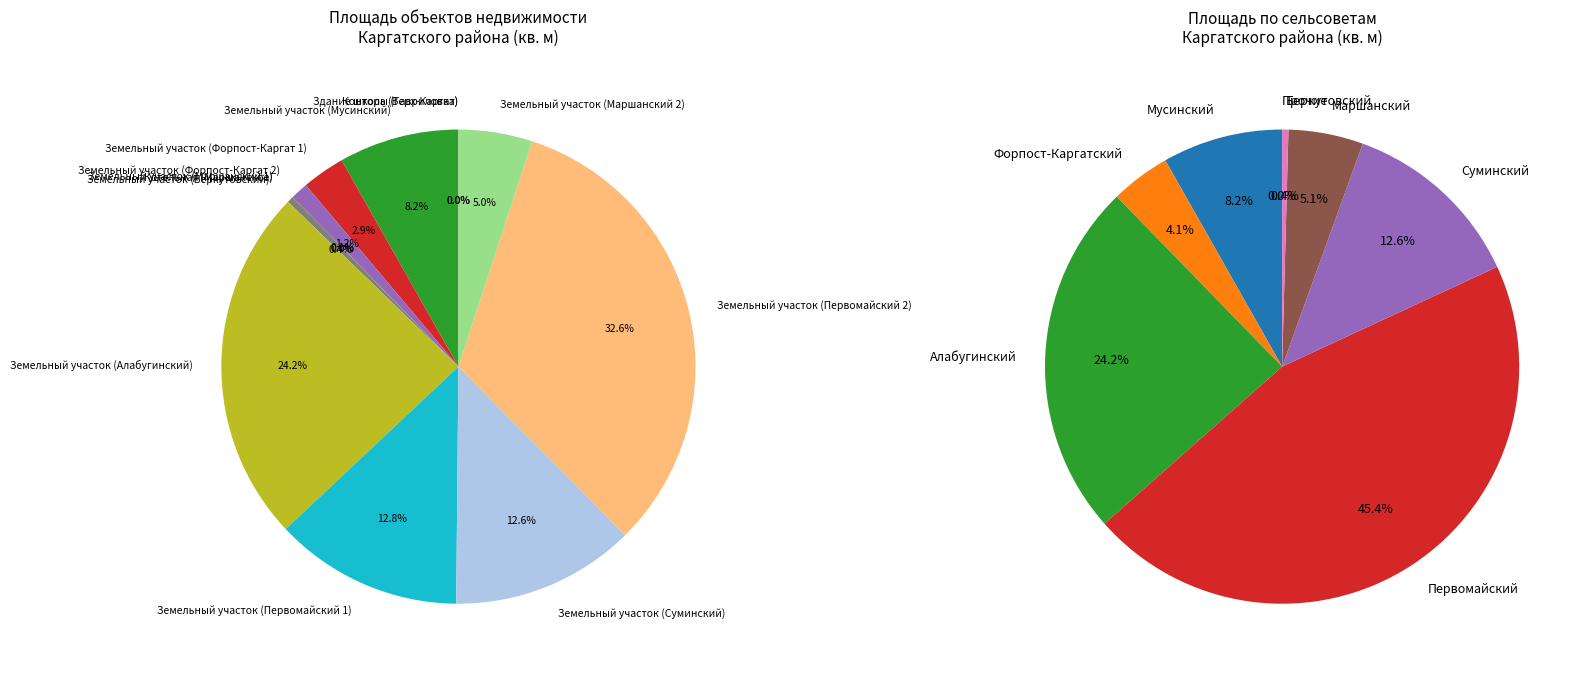

What portion of the pie excludes Контора (Верх-Каргат)?

100.0%